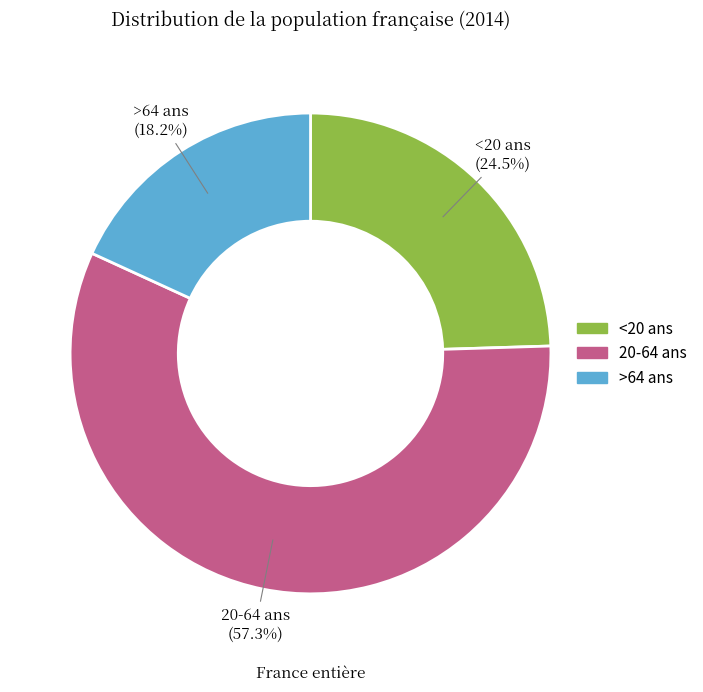

What percentage is the 20-64 ans slice, to the nearest percent?

57%